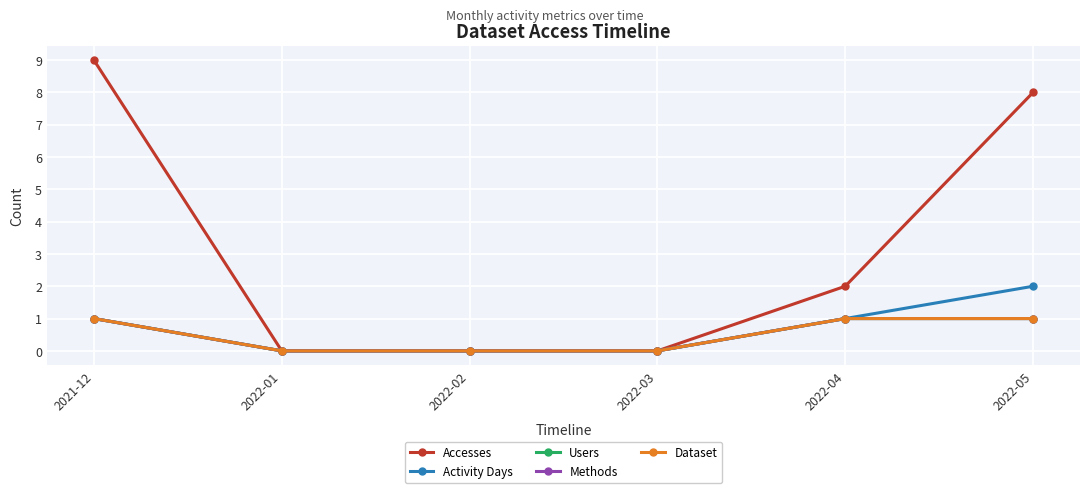

Reading right to left, what are all the values shown in this chart?

Accesses: 8	2	0	0	0	9
Activity Days: 2	1	0	0	0	1
Users: 1	1	0	0	0	1
Methods: 1	1	0	0	0	1
Dataset: 1	1	0	0	0	1